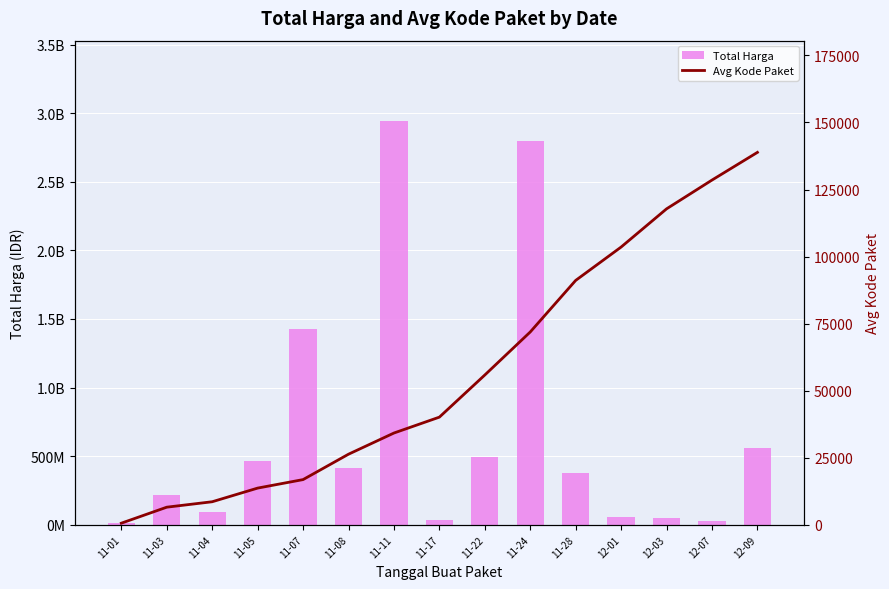

What is the highest value of the Total Harga series?

2939963240.0